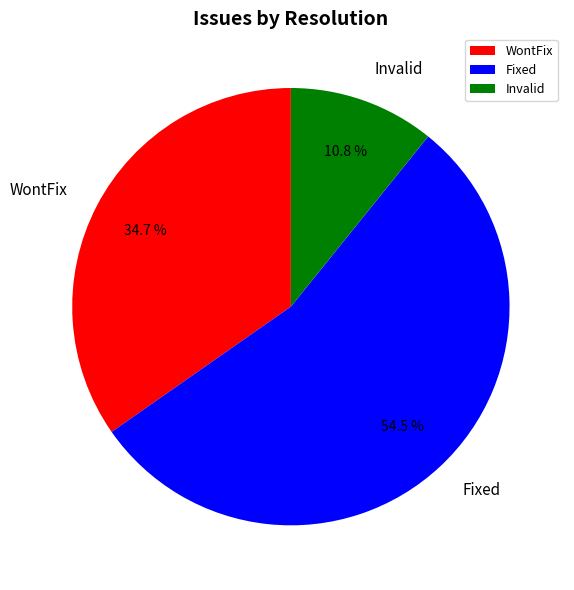

Which category has the smallest portion of the pie?

Invalid